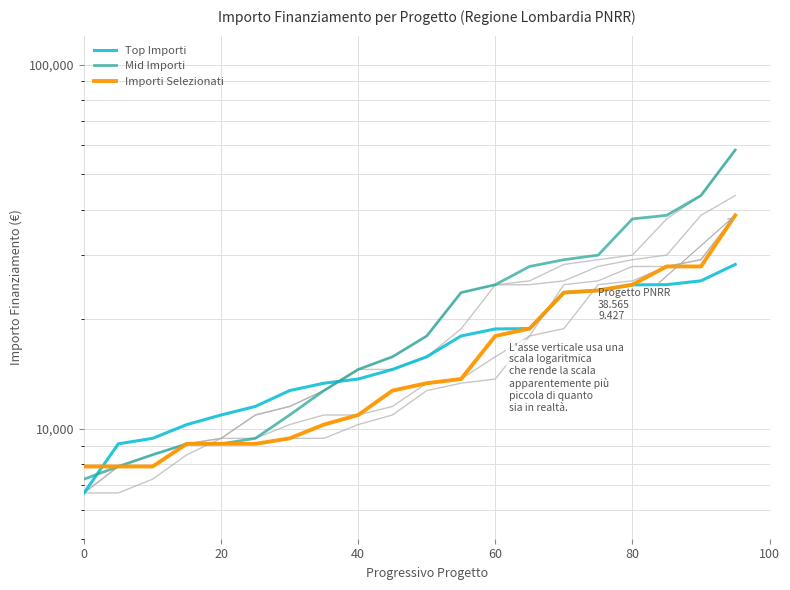

True or false: Top Importi has more than 2 points higher than both neighbors.

False